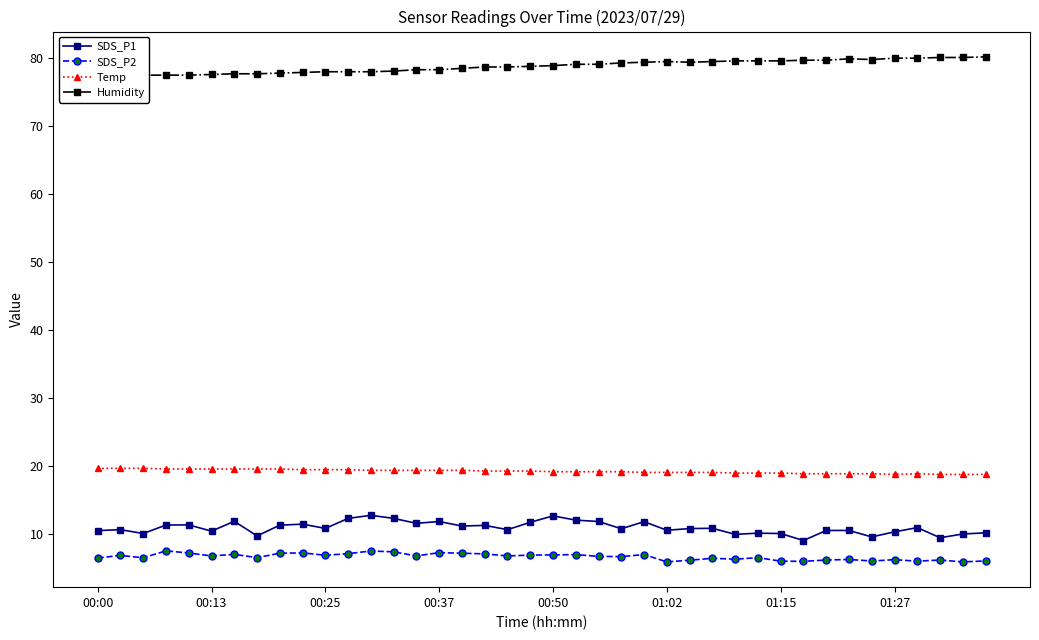

True or false: SDS_P1 has a value of 11.7 at 19.

True